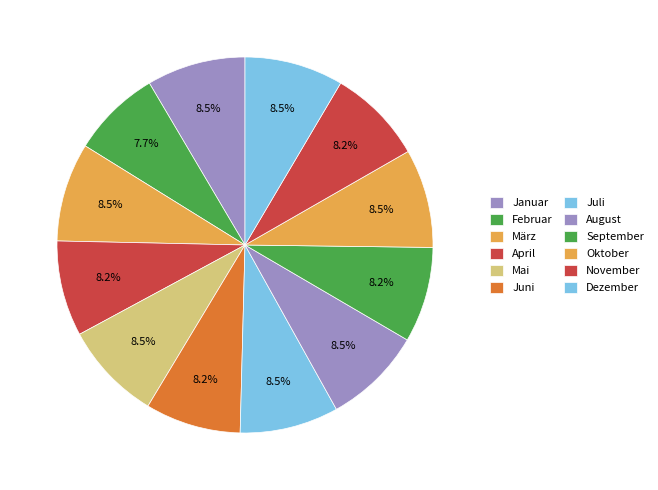

Which slice is the smallest?

Februar